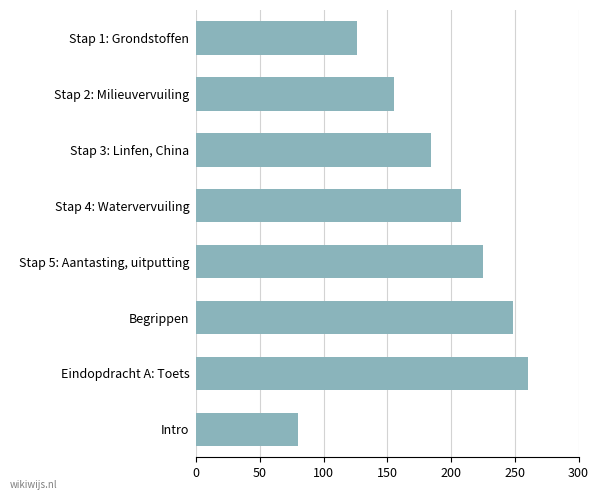

What is the label of the 3rd bar from the bottom?

Begrippen